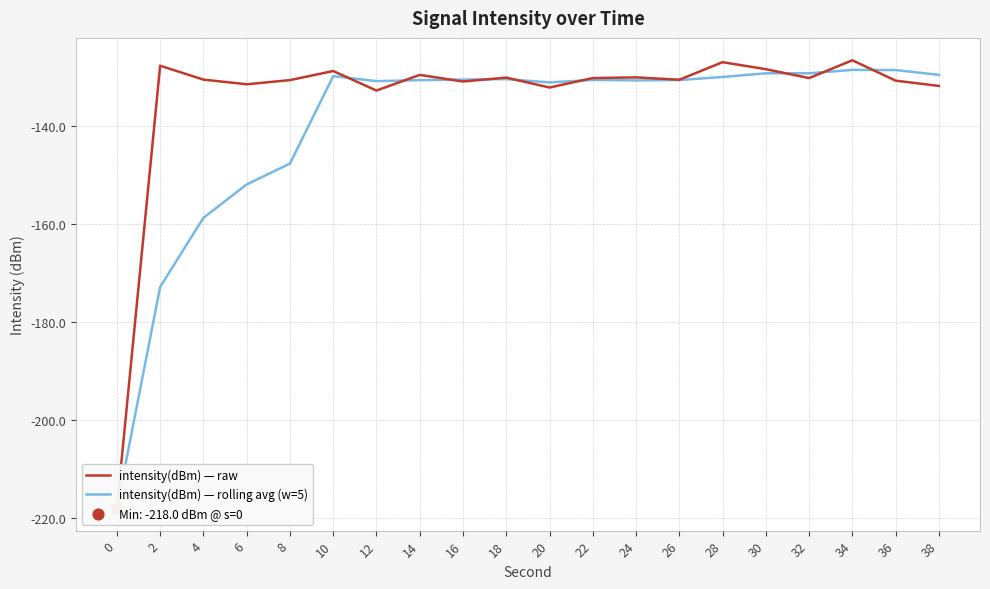

What are all the series names shown in the legend?

intensity(dBm) — raw, intensity(dBm) — rolling avg (w=5)